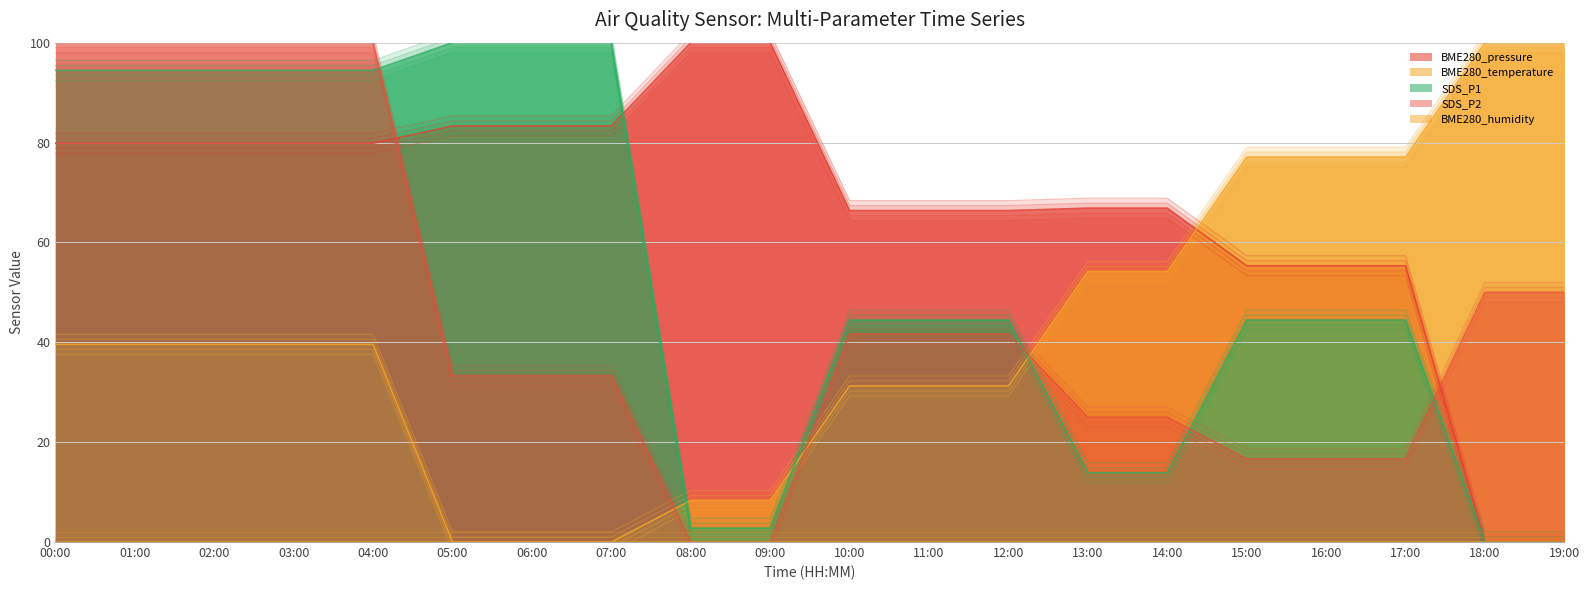

Is the value of SDS_P2 at 00:00 greater than the value of BME280_pressure at 19:00?

Yes